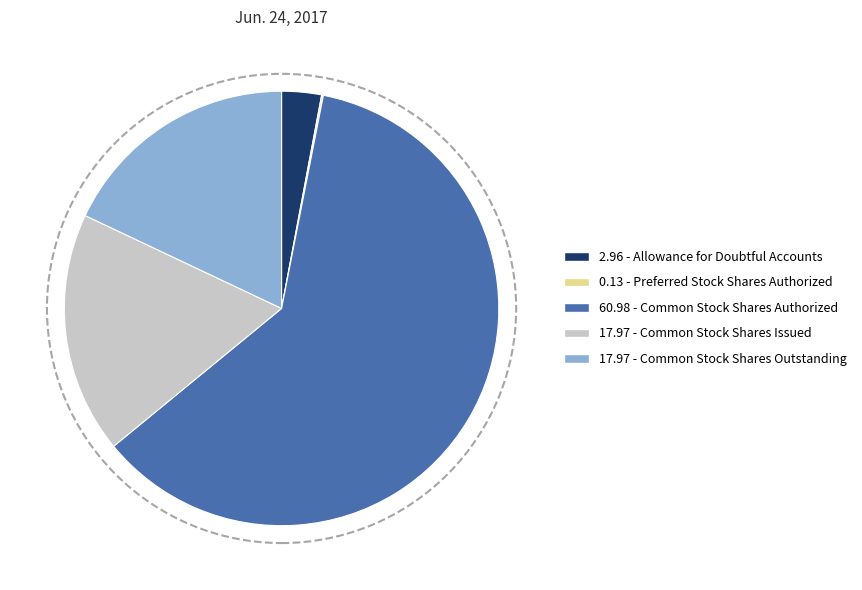

Is there any slice that represents more than half of the pie?

Yes